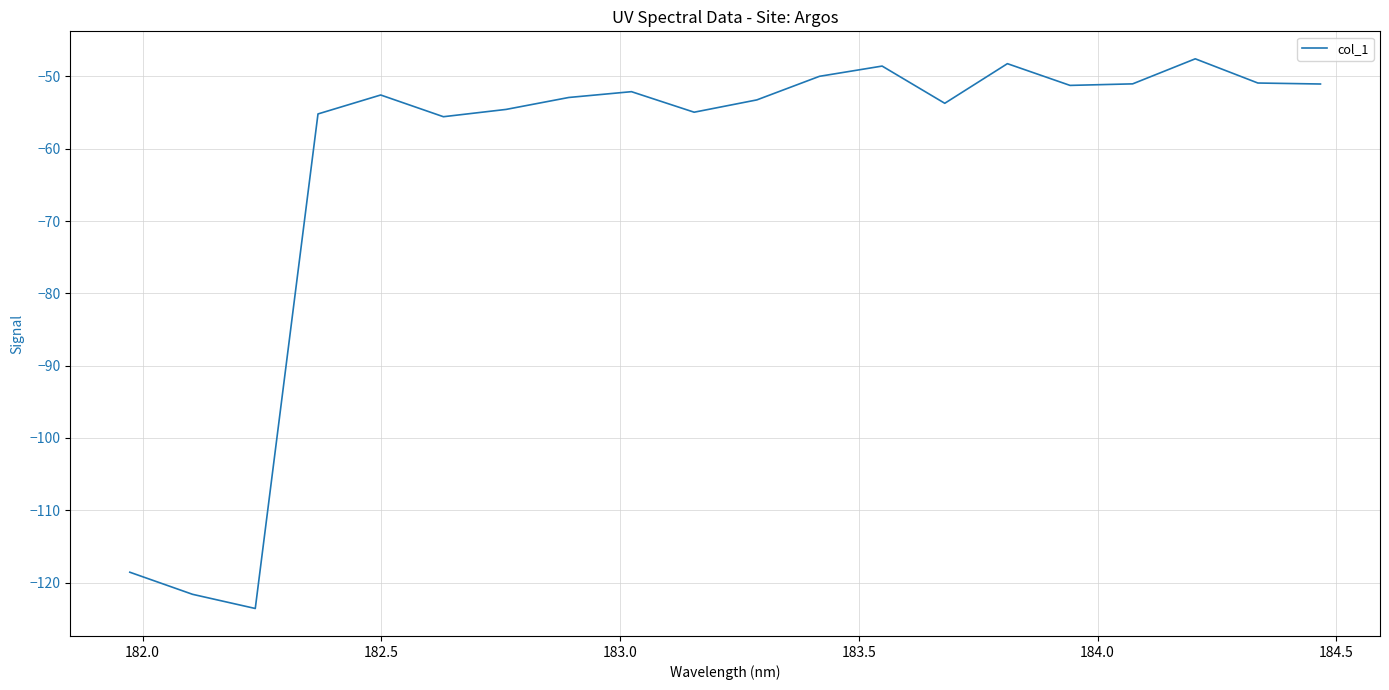

What is the maximum value shown in the chart?

-47.6